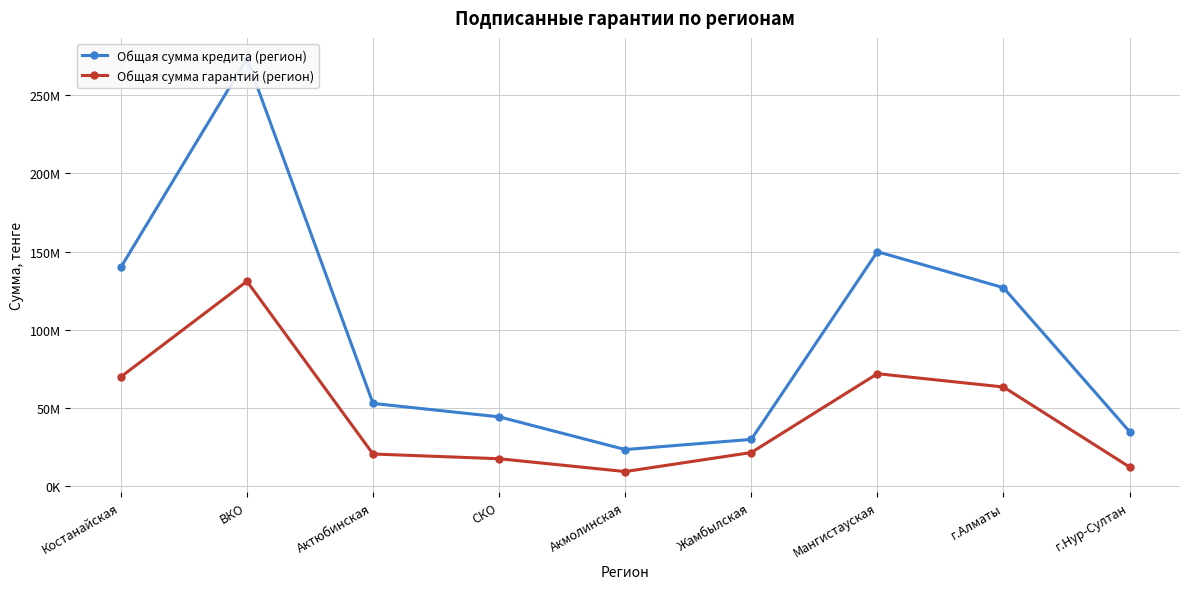

In Общая сумма кредита (регион), how many points are lower than both neighbors (excluding endpoints)?

1